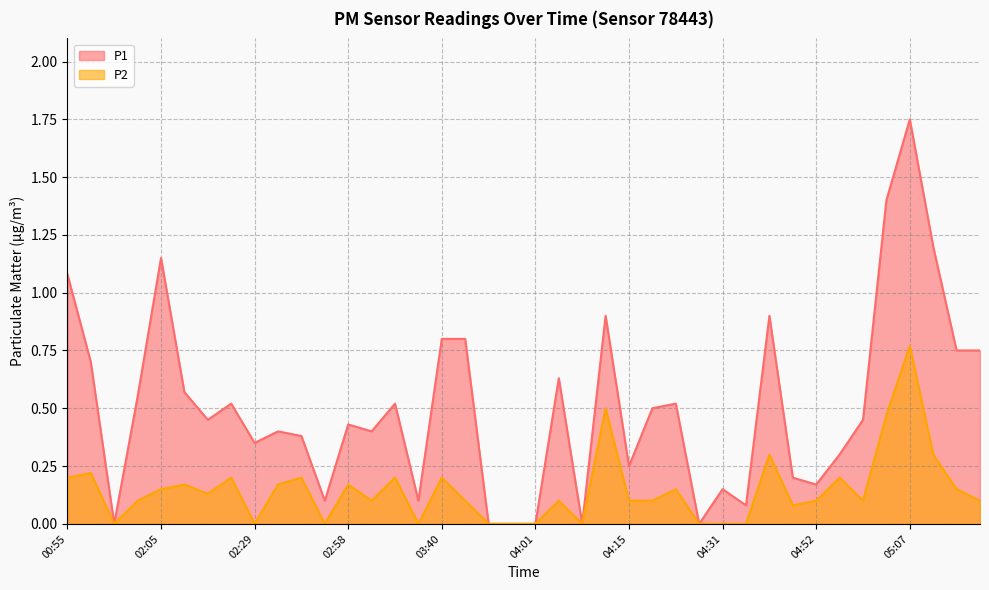

At which category does P2 reach its first local valley?

01:48